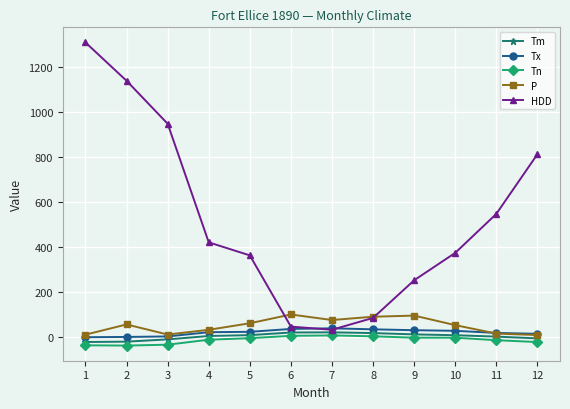

Which series has the largest total across all categories?

HDD